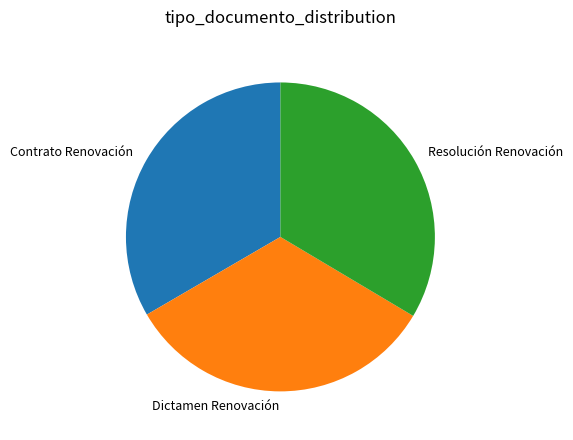

How many segments does this pie chart have?

3